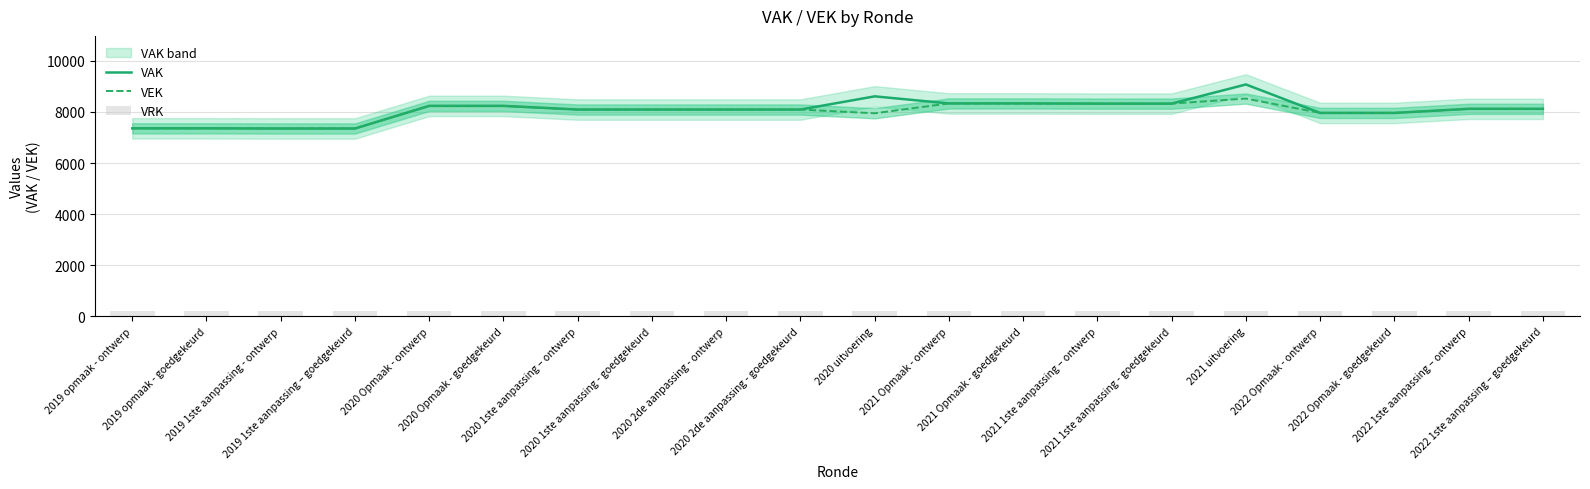

What position from the right is 2020 Opmaak - goedgekeurd?

15